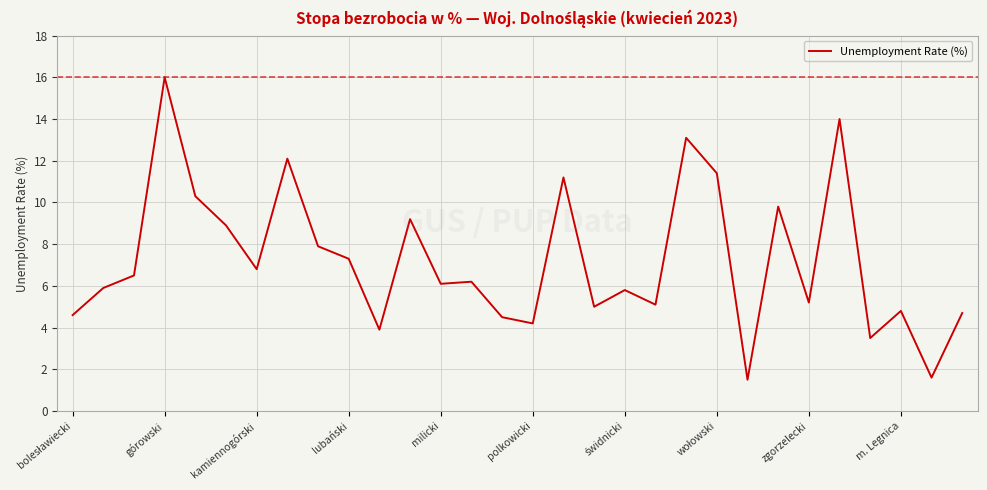

What is the minimum value shown in the chart?

1.5